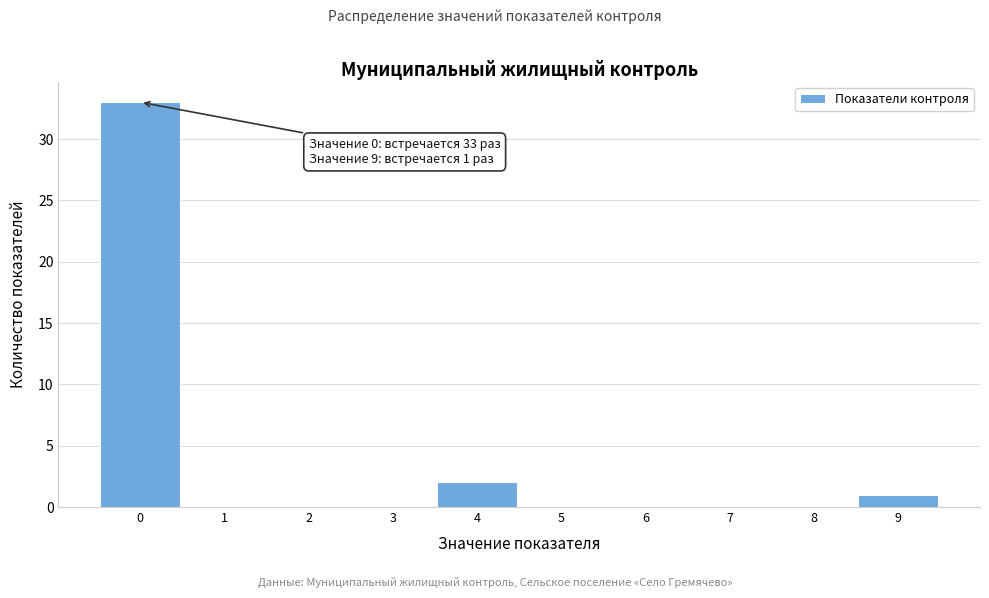

Which range on the x-axis has the tallest bar?

-0.5 to 0.5